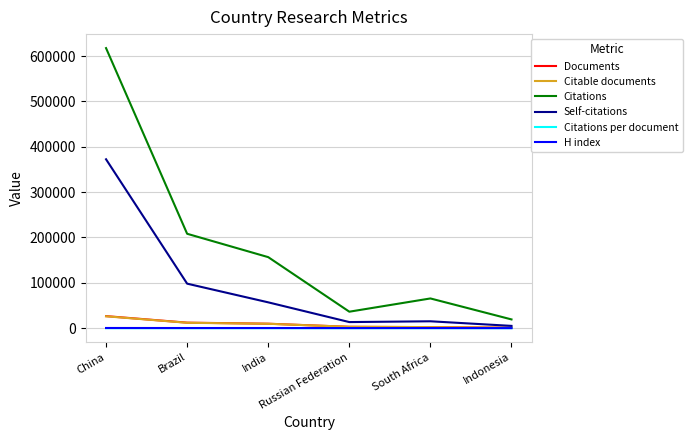

Which series has the widest spread of values?

Citations